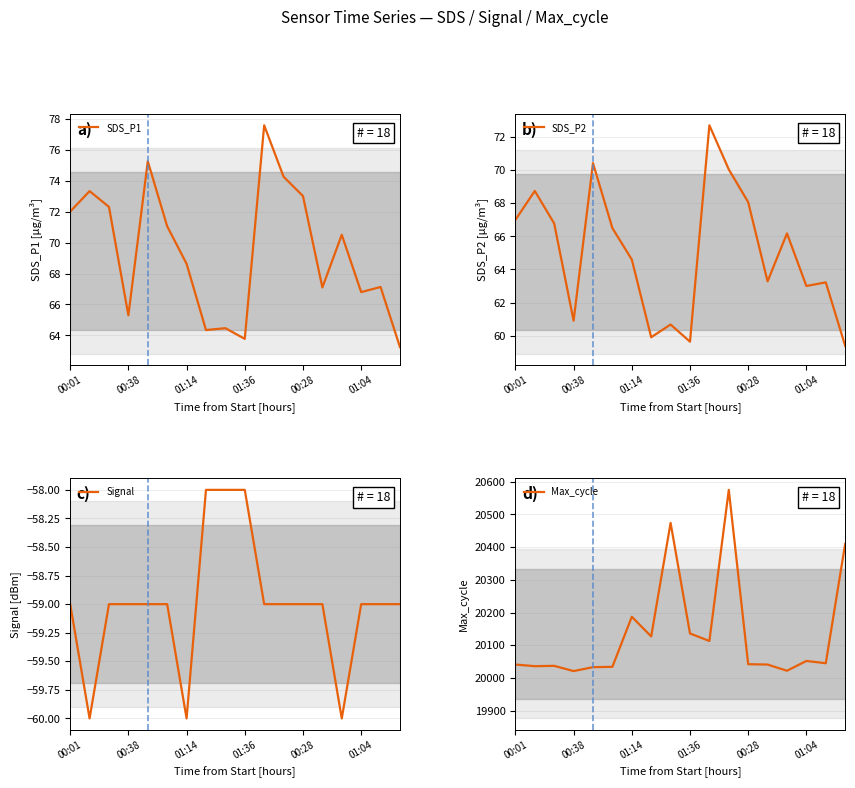

Which category has the lowest value across all series?

00:38